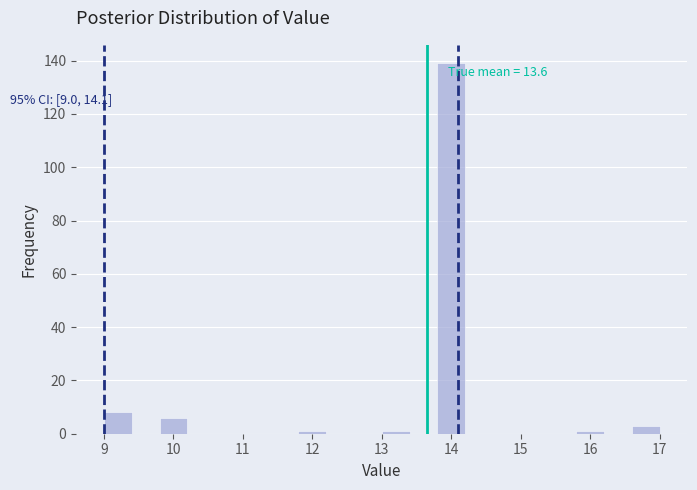

Which range on the x-axis has the tallest bar?

13.8 to 14.2